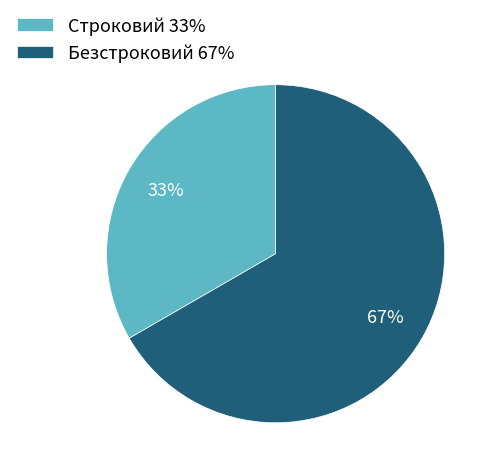

The Безстроковий slice represents 67% of the pie. True or false?

True